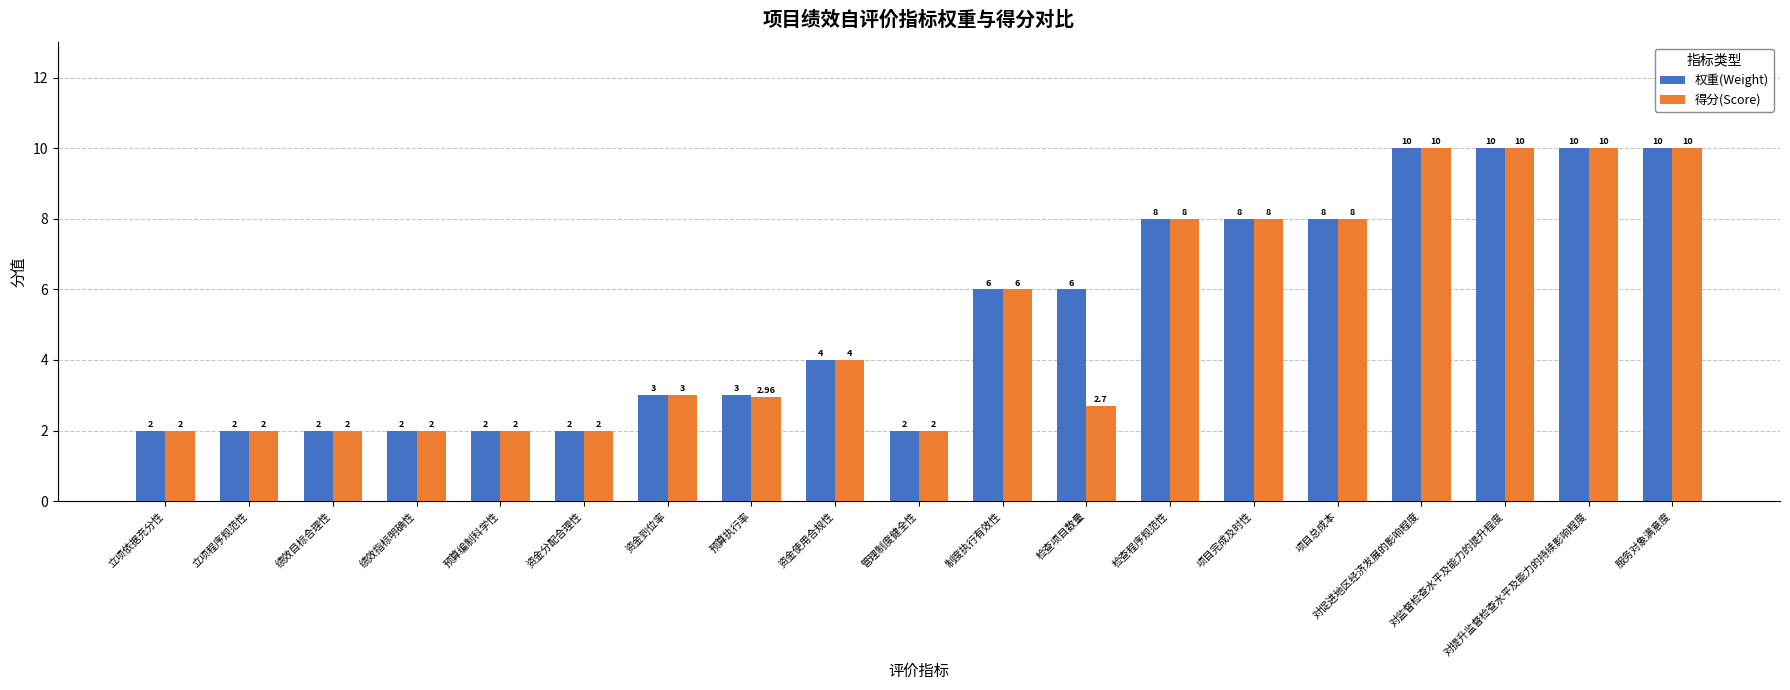

Which series changed the most between 检查项目数量 and 服务对象满意度?

得分(Score)